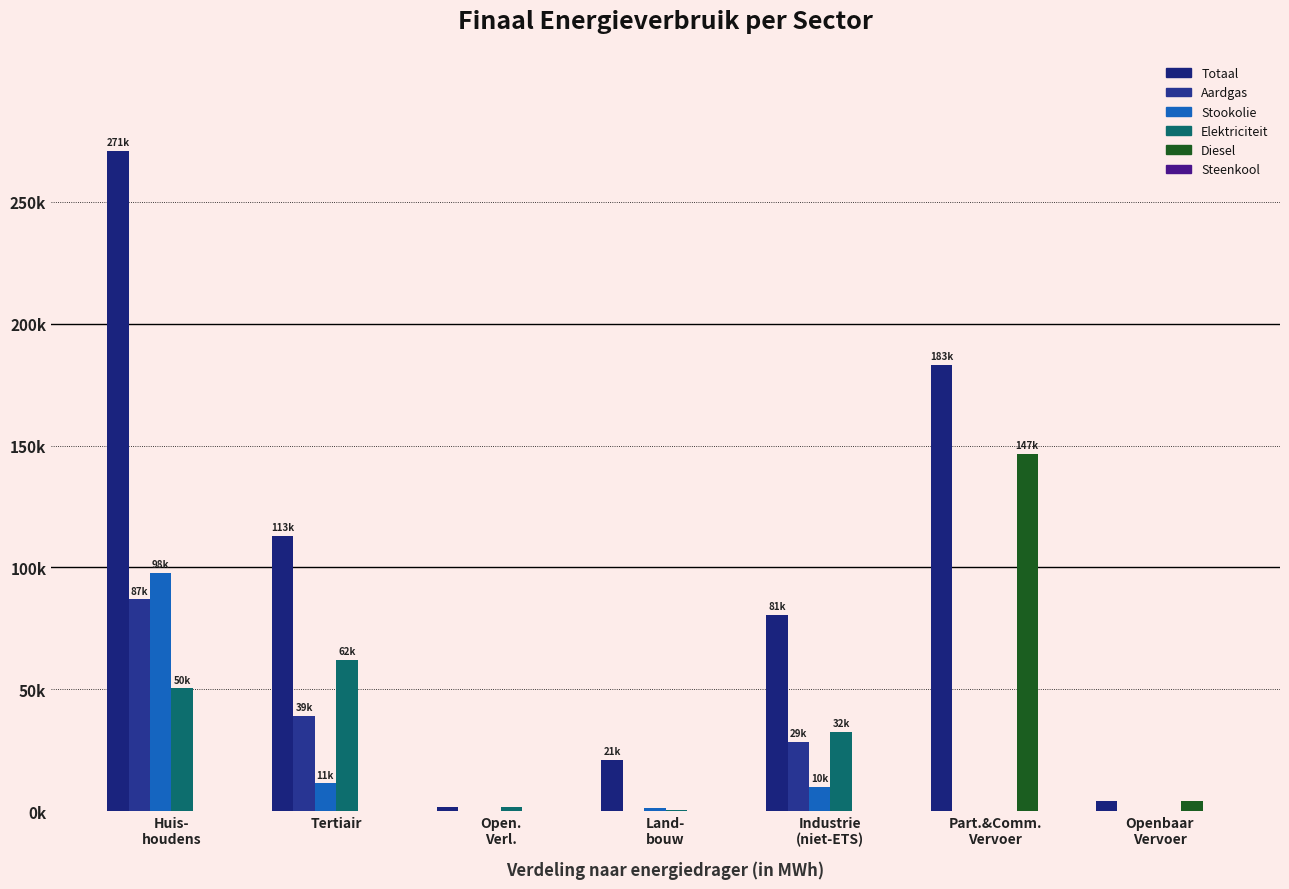

Which category has the highest value across all series?

Huis-
houdens